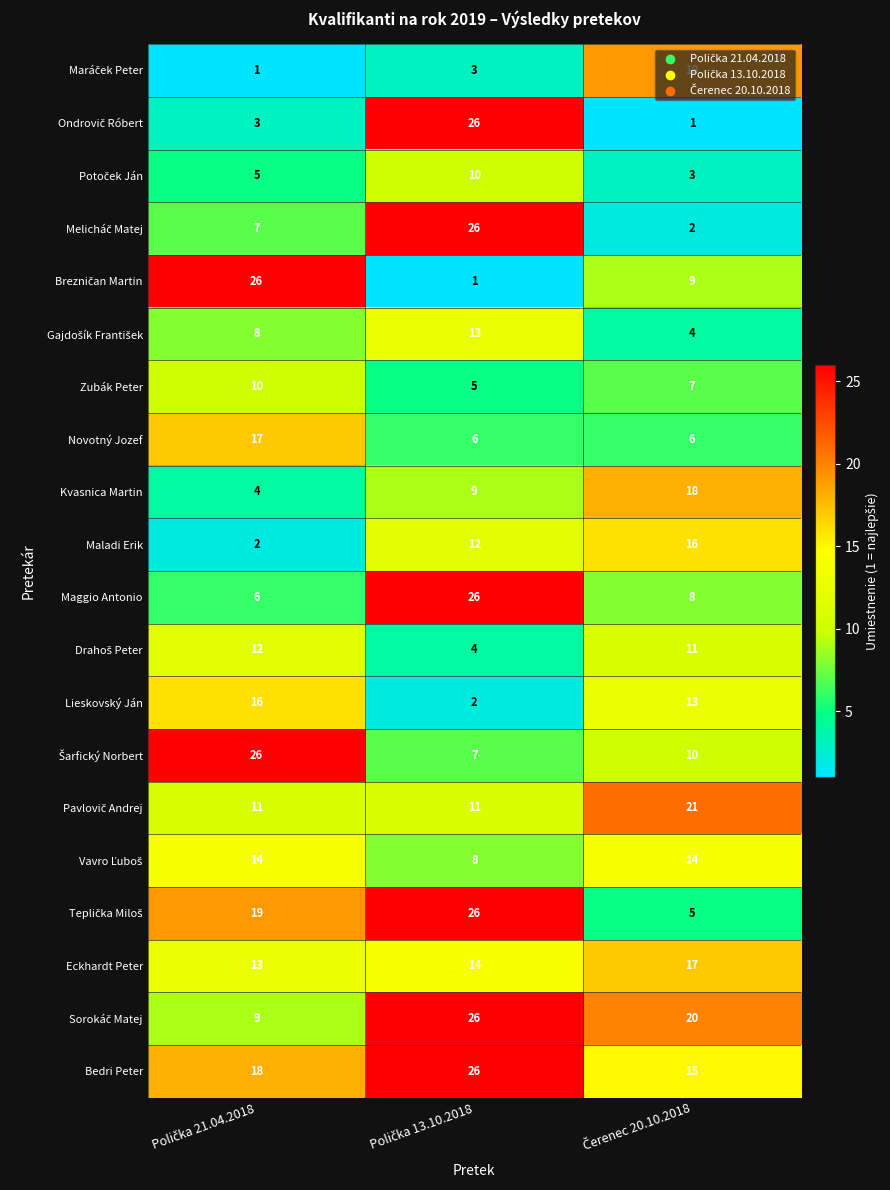

How many Maladi Erik values are between 2 and 16?

3